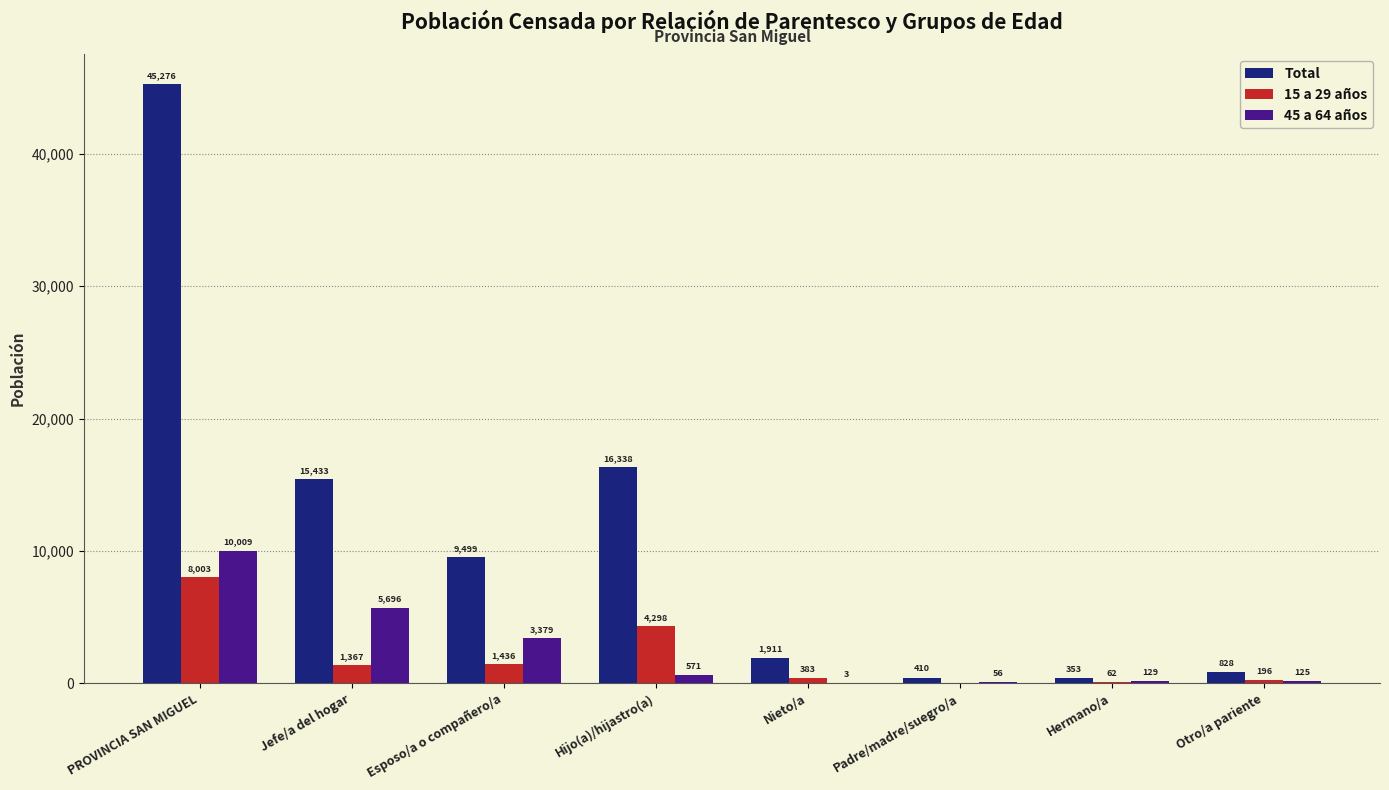

What is the sum of all 45 a 64 años values?

19968